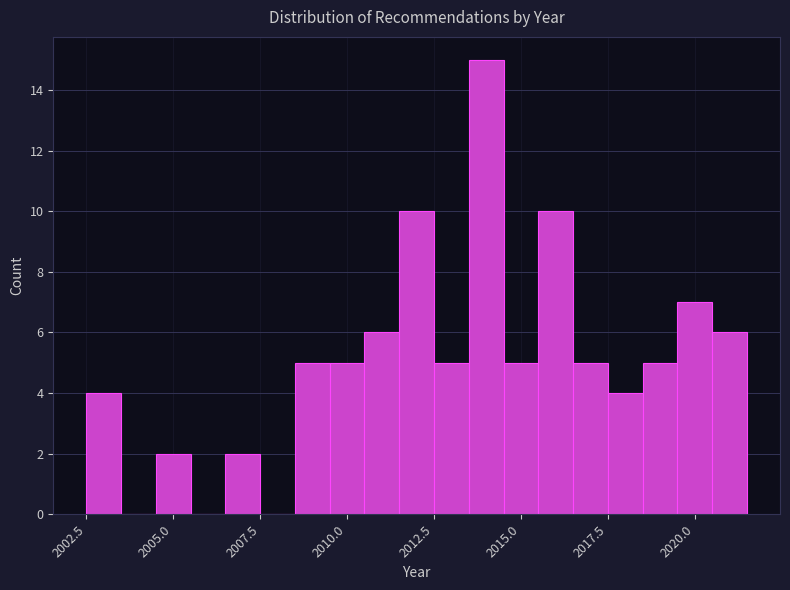

Around what value on the x-axis is the tallest bar? Give the approximate position of its centre, as read against the axis.

2014.0